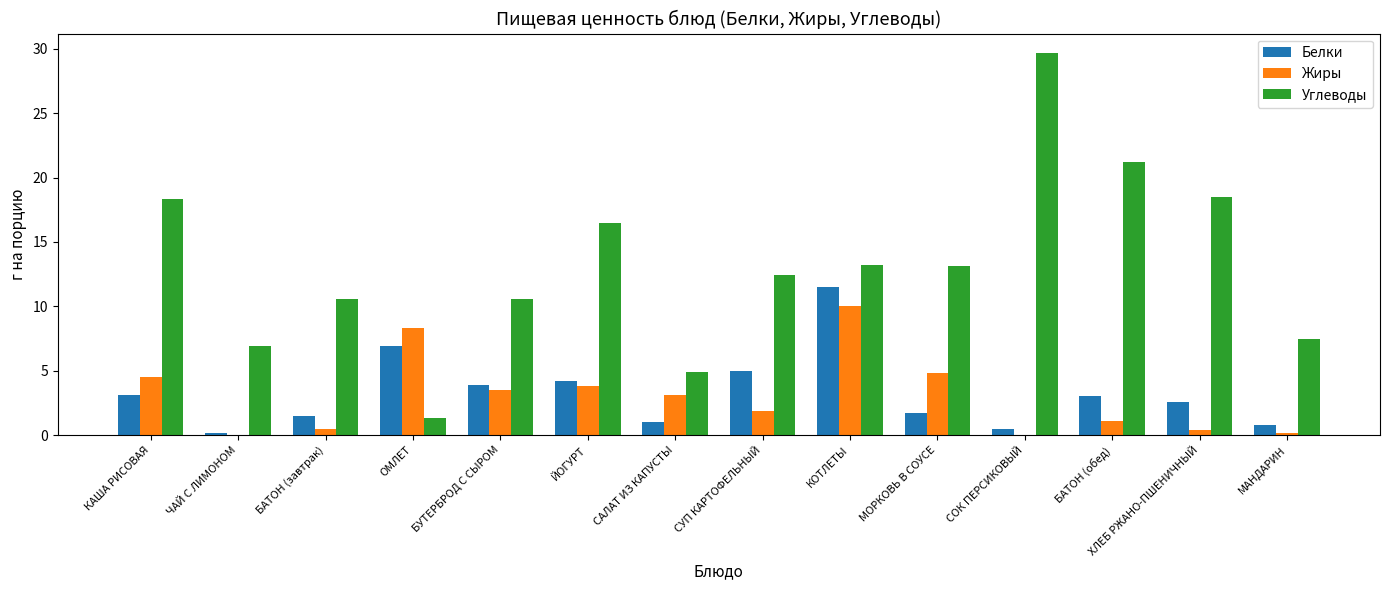

Which series has the largest total across all categories?

Углеводы